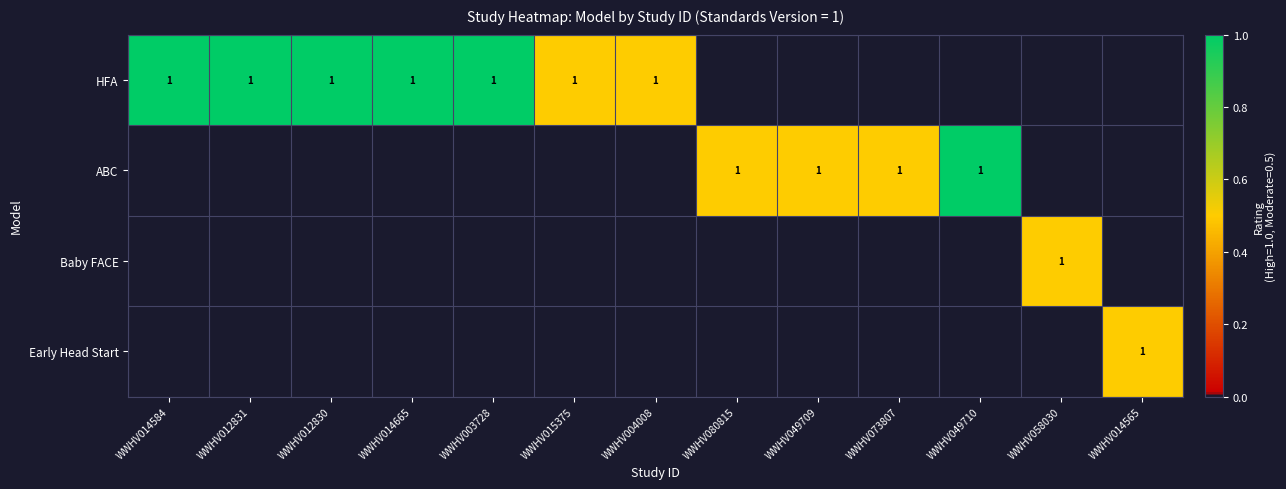

The value of ABC at WWHV049710 is 1. True or false?

True